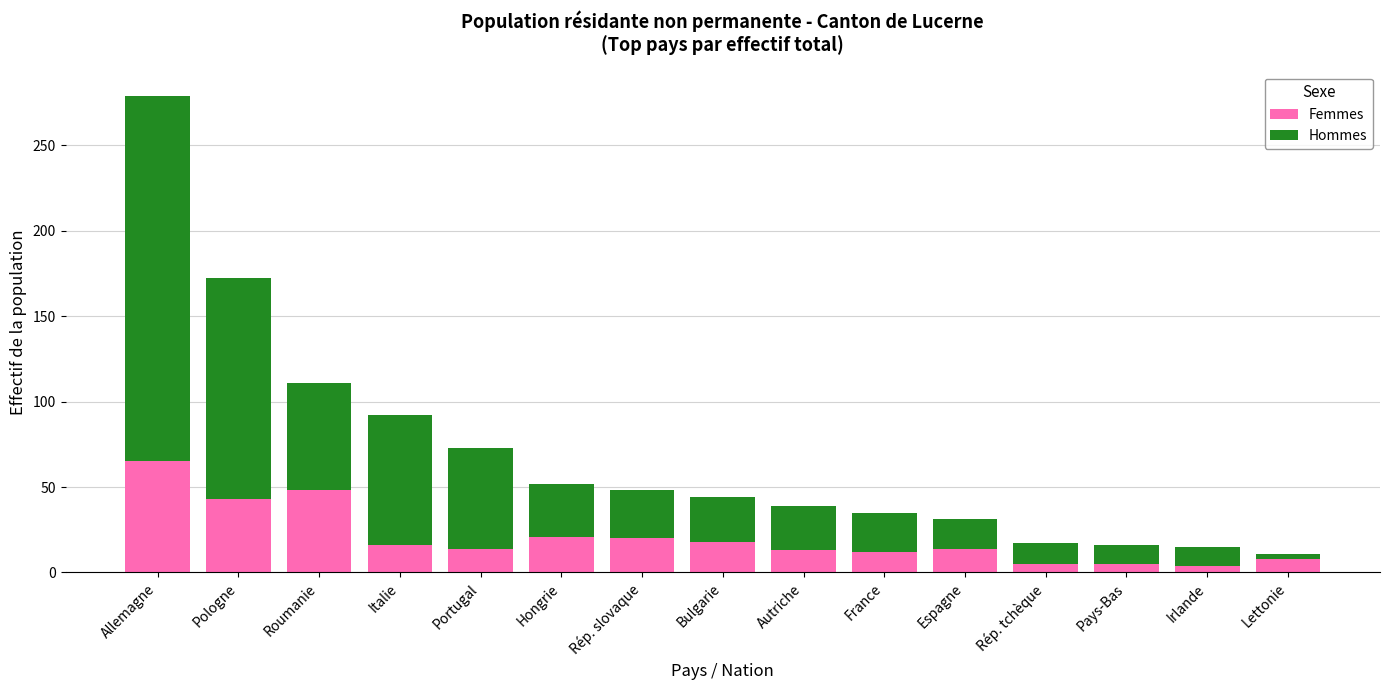

The value of Femmes at Hongrie is 21. True or false?

True